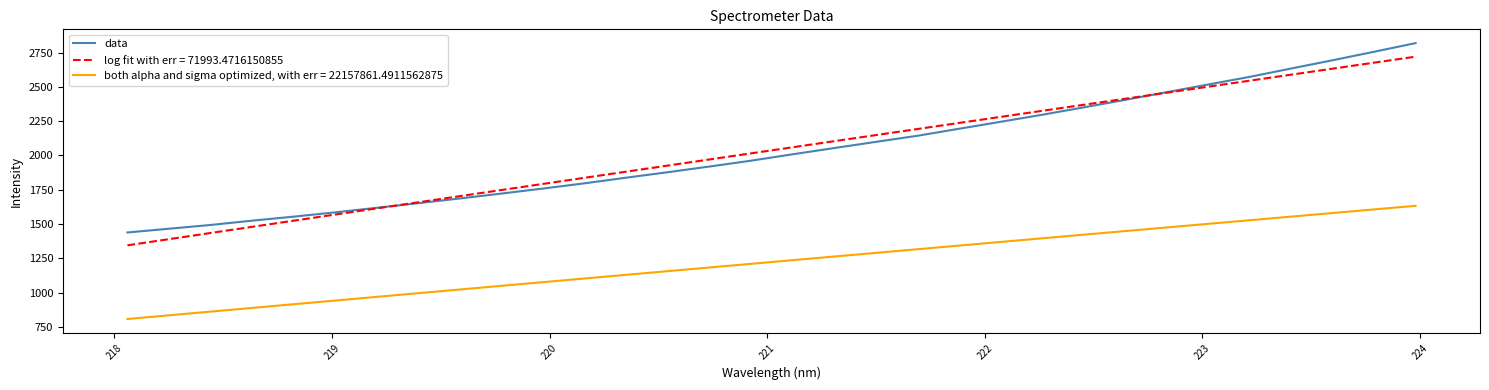

What is the maximum value shown in the chart?

2819.9